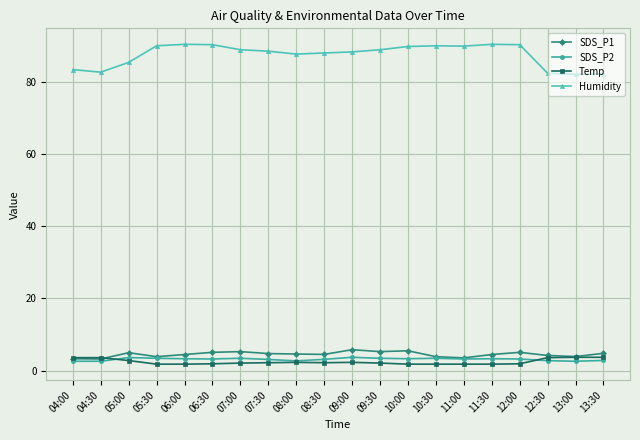

What is the sum of the SDS_P1 values at 09:30 and 07:00?

10.5